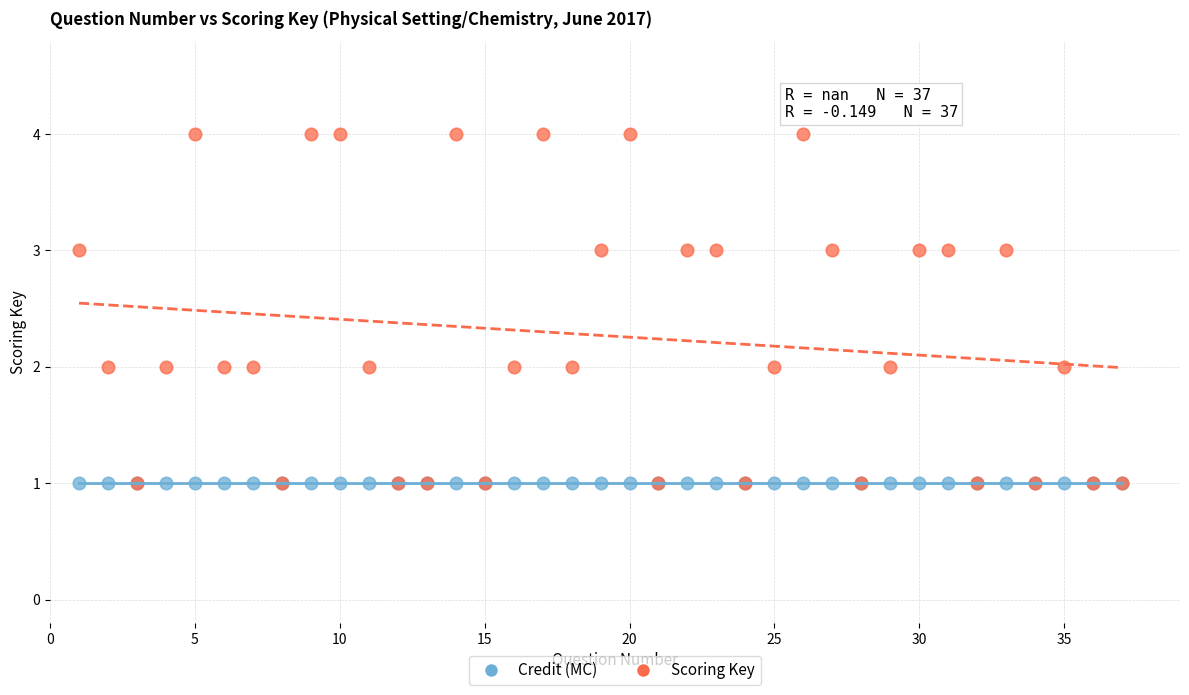

What are all the series names shown in the legend?

Credit (MC), Scoring Key